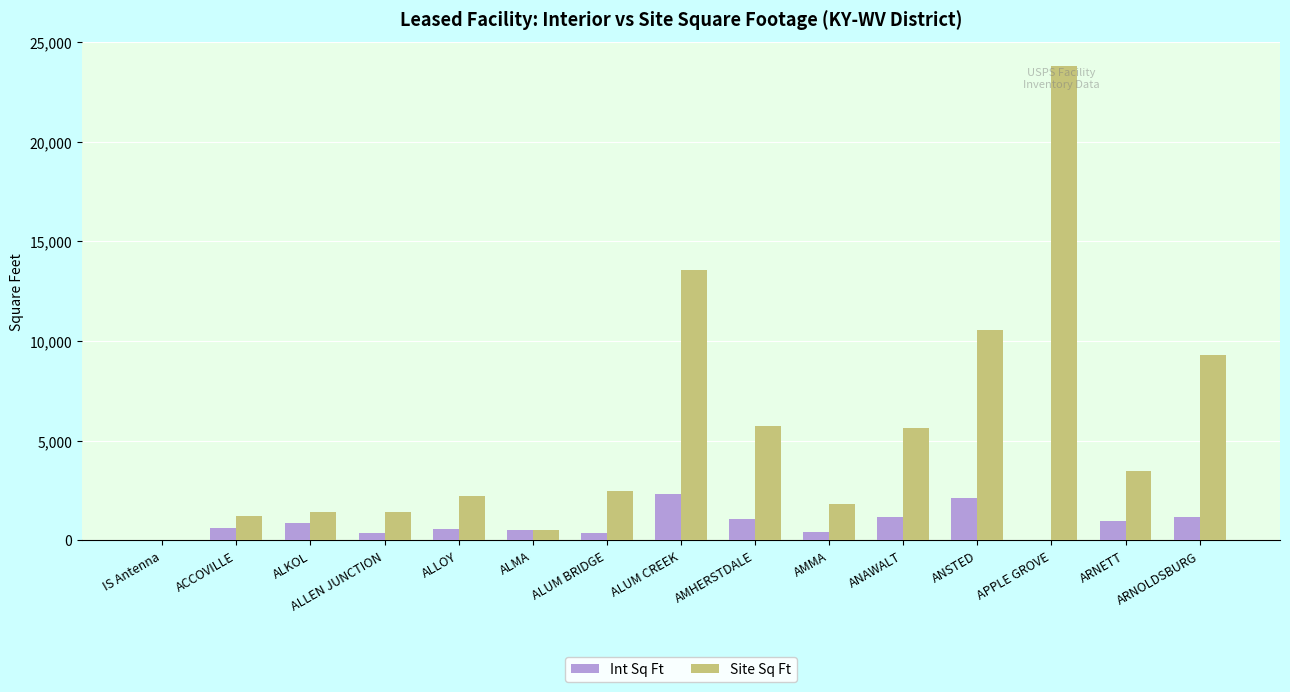

What is the highest value of the Int Sq Ft series?

2322